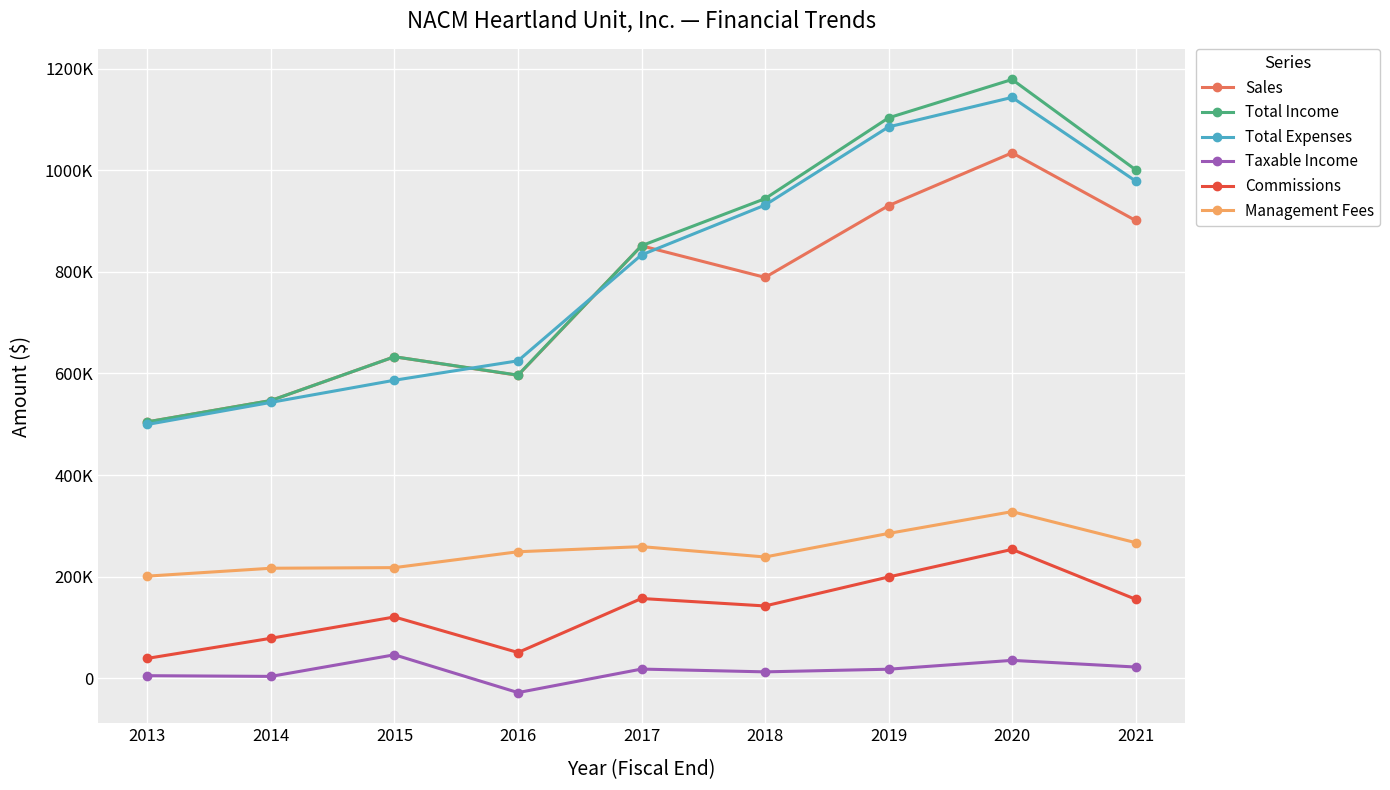

Which series changed the most between 2015 and 2021?

Total Expenses